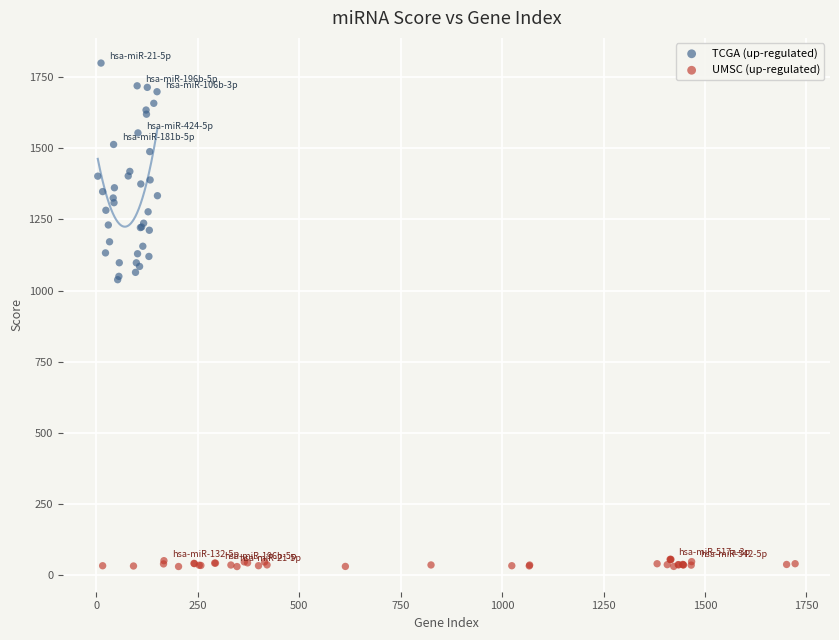

What are all the series names shown in the legend?

TCGA (up-regulated), UMSC (up-regulated)